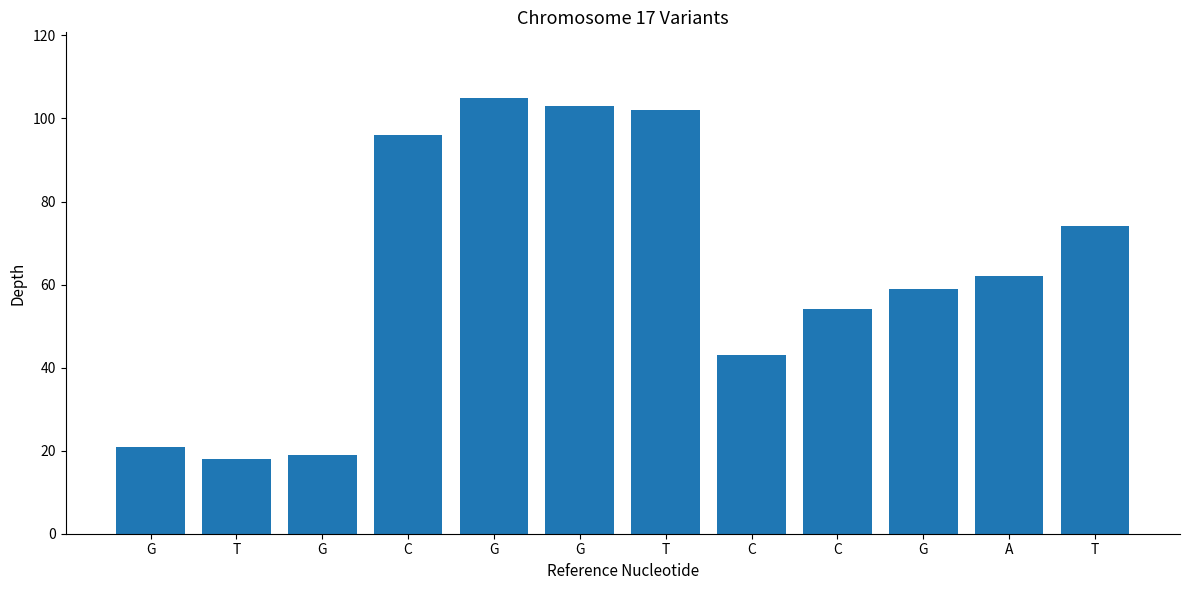

The chart shows a value of 103 at G. True or false?

True